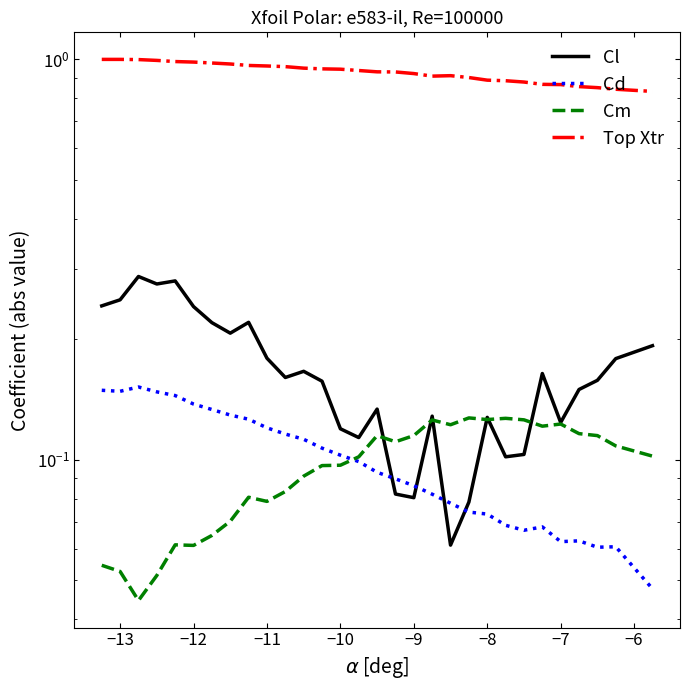

Does the chart display data point markers on the line(s)?

No